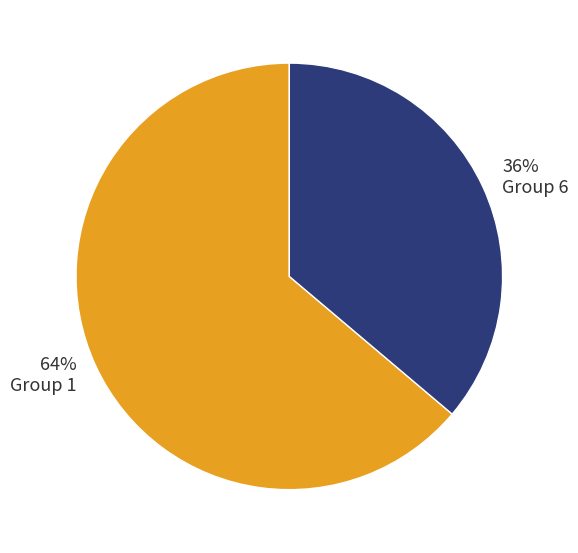

Which slice represents more than half of the pie?

Group 1